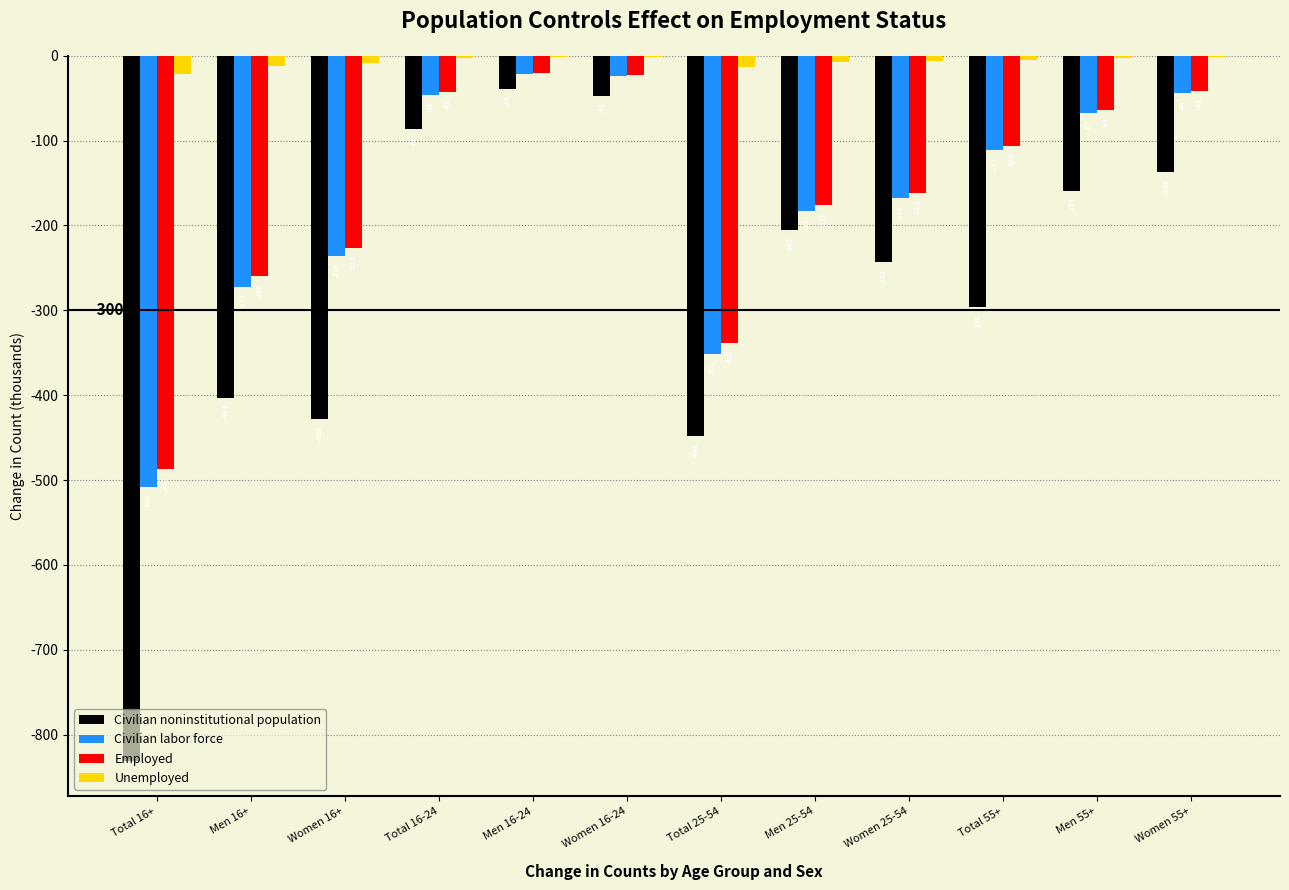

Which category has the highest value in the Employed series?

Men 16-24